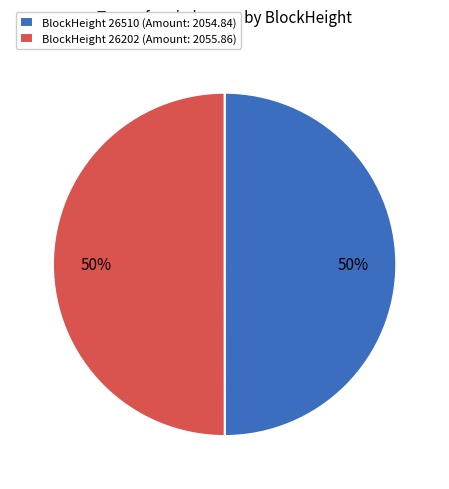

To the nearest percent, what is the average slice percentage?

50%